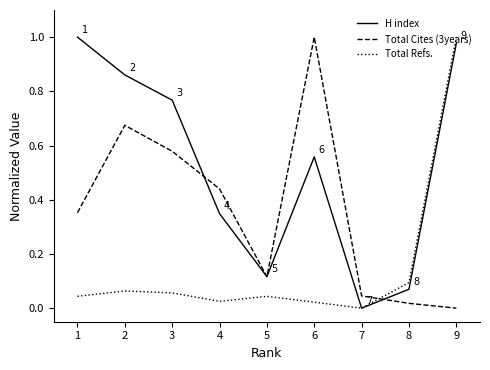

What are all the series names shown in the legend?

H index, Total Cites (3years), Total Refs.